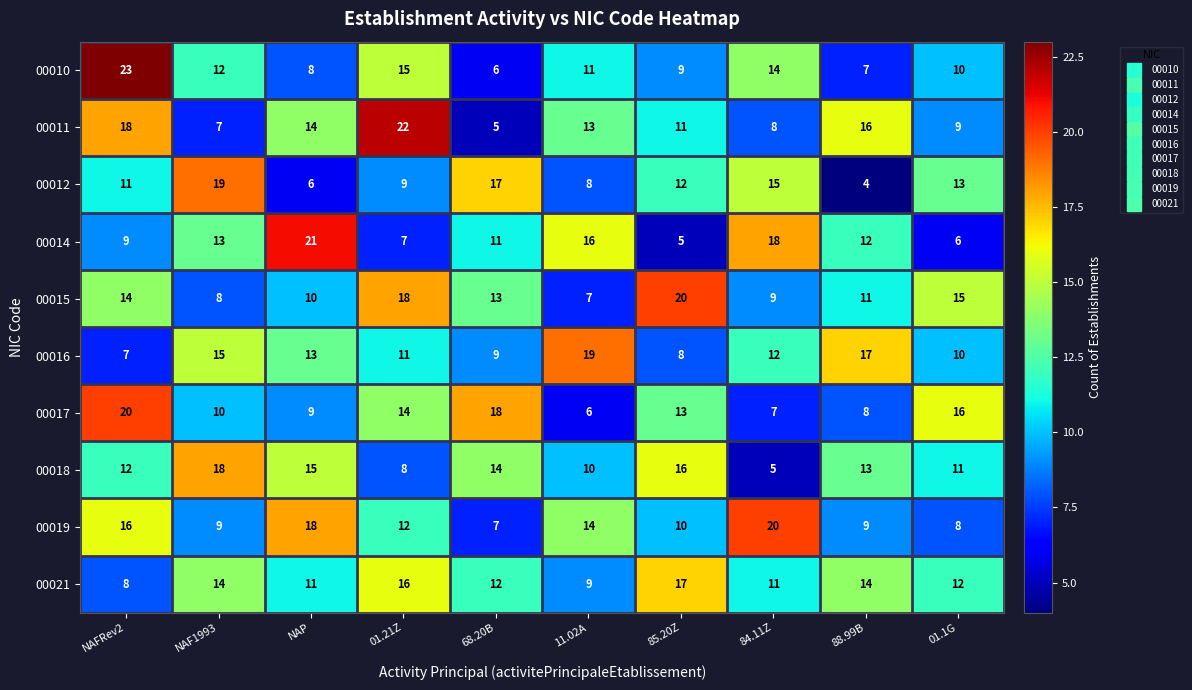

Which series changed the most between NAFRev2 and NAP?

00010